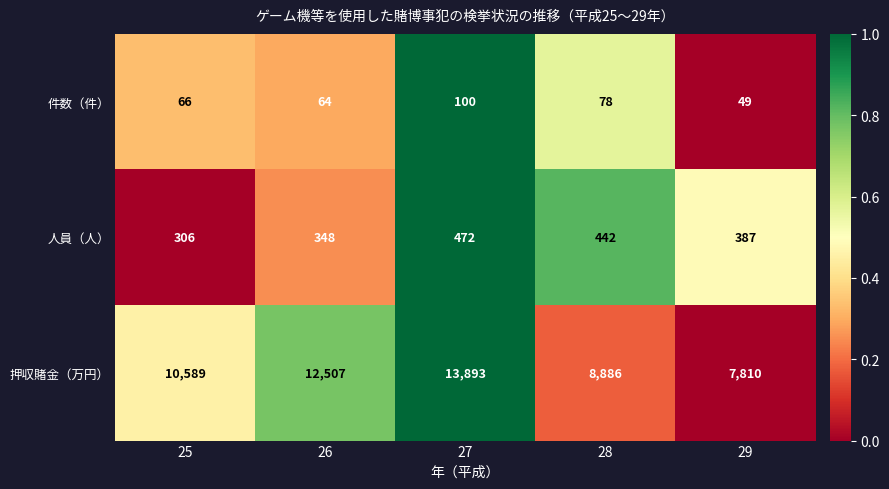

What is the greatest value displayed?

13893